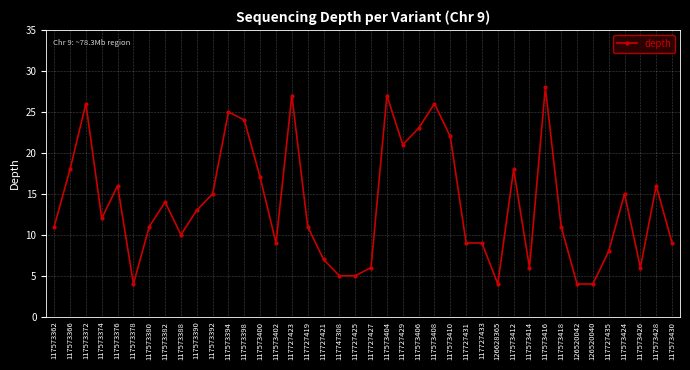

Between 117727435 and 117573378, which is larger?

117727435